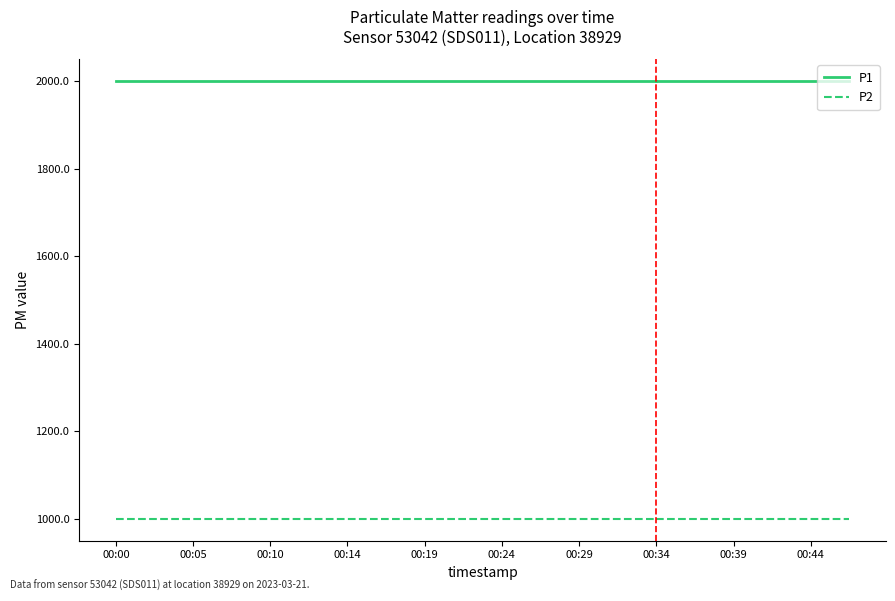

What is the smallest value displayed?

999.9